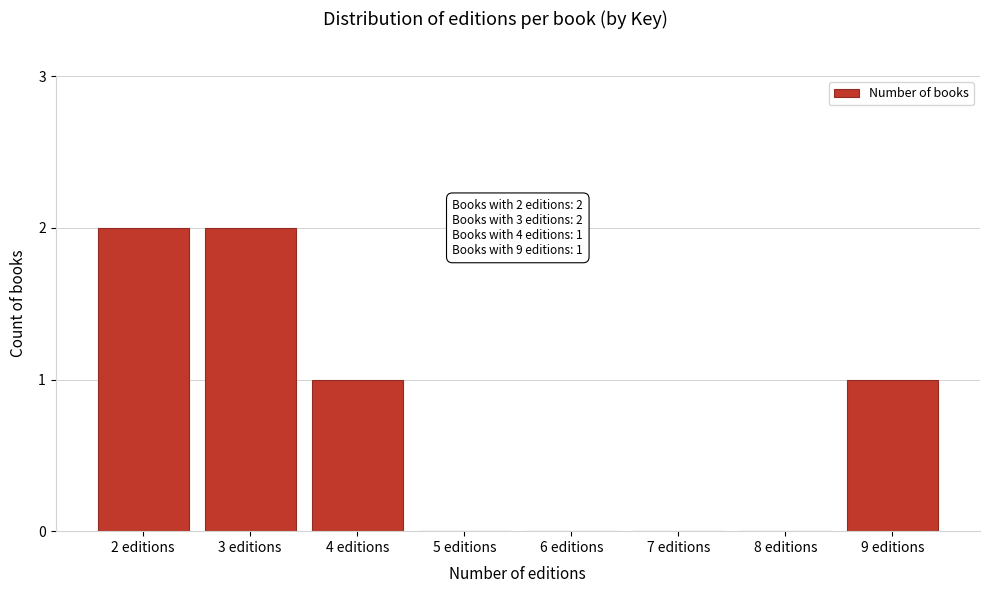

Reading left to right, transcribe all the data shown in this chart.

2 editions=2	3 editions=2	4 editions=1	5 editions=0	6 editions=0	7 editions=0	8 editions=0	9 editions=1